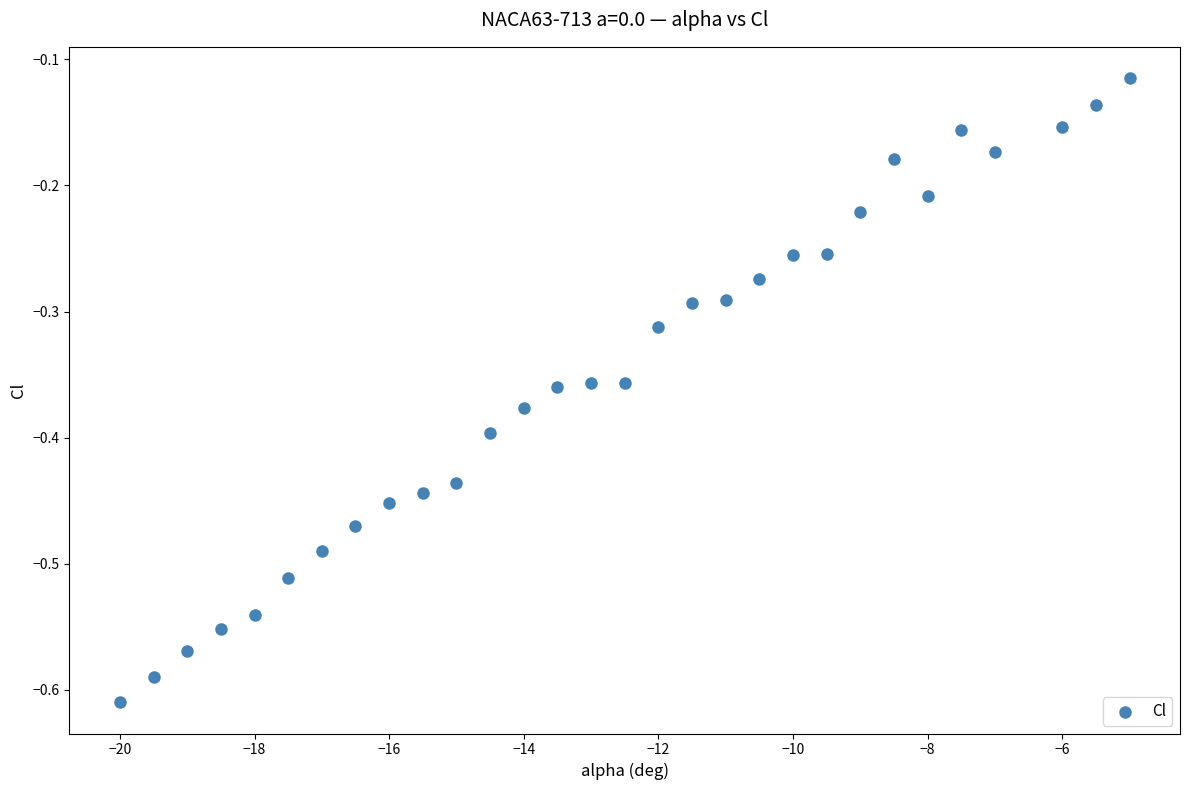

What is the range of X values (max minus min)?

15.0